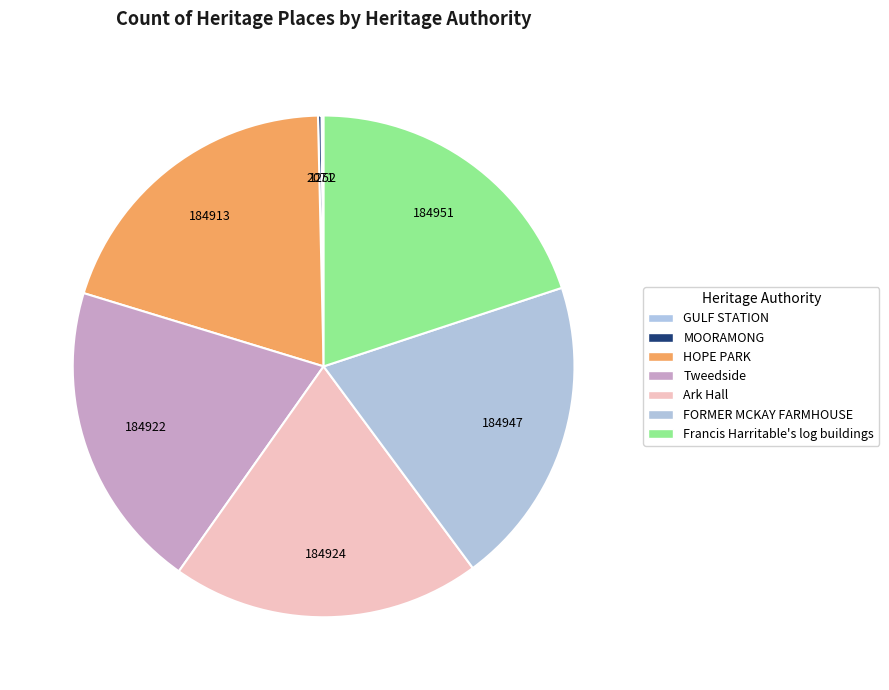

Is there a majority slice in this chart?

No